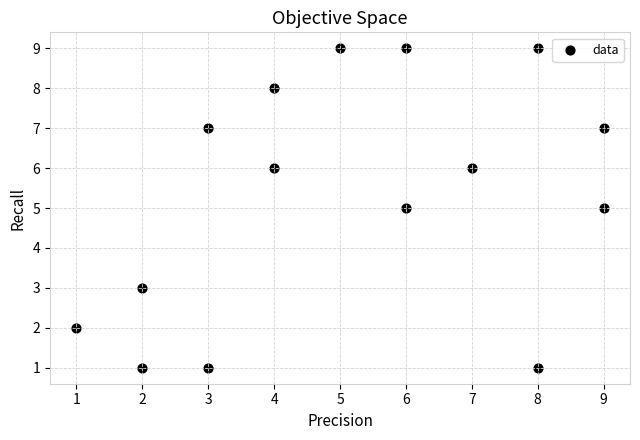

What is the range of Y values (max minus min)?

8